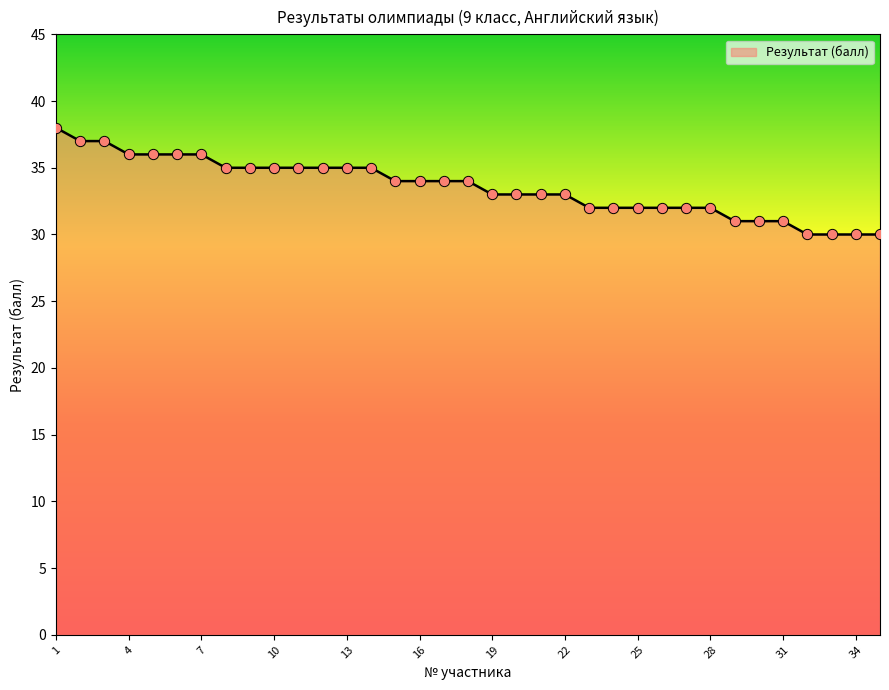

What is the minimum value shown in the chart?

30